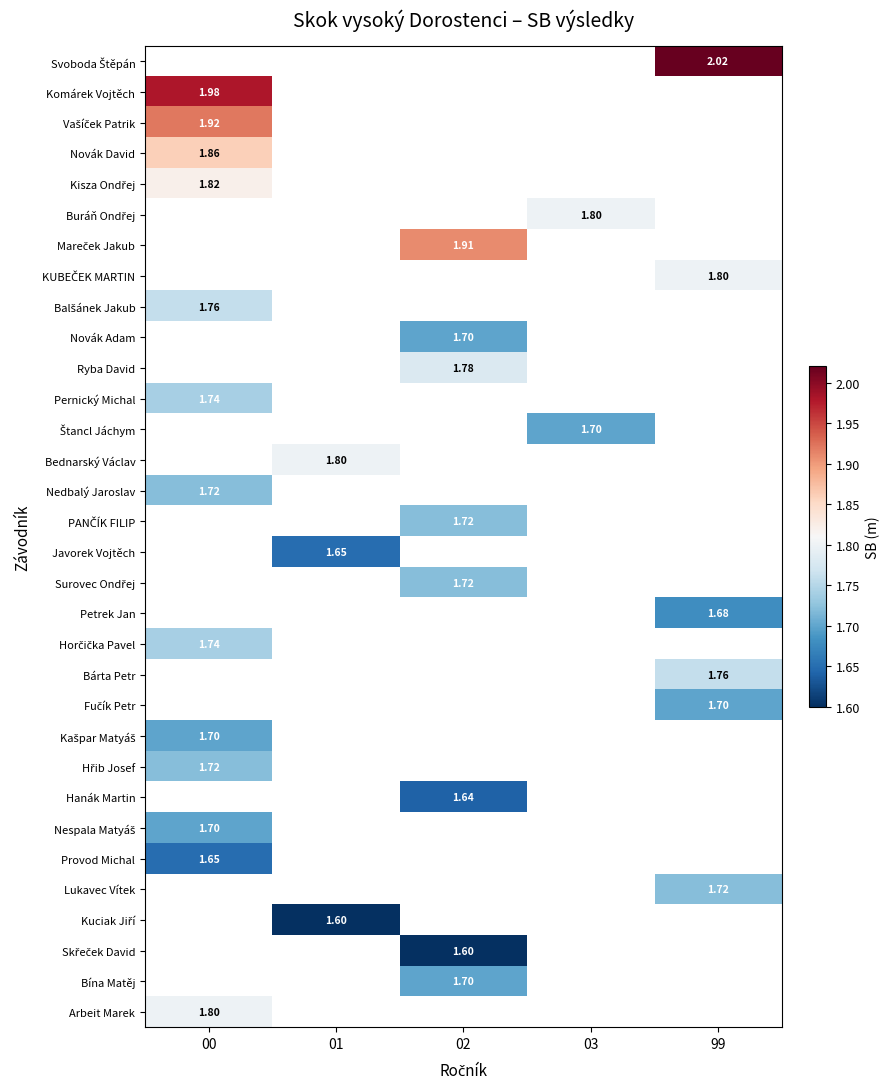

How many values in Vašíček Patrik are above zero?

1